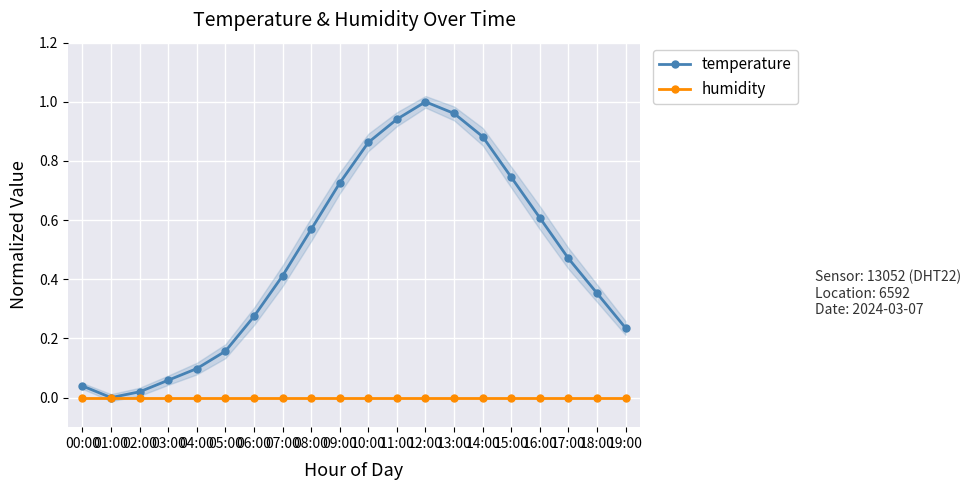

How many distinct data groups are displayed?

2